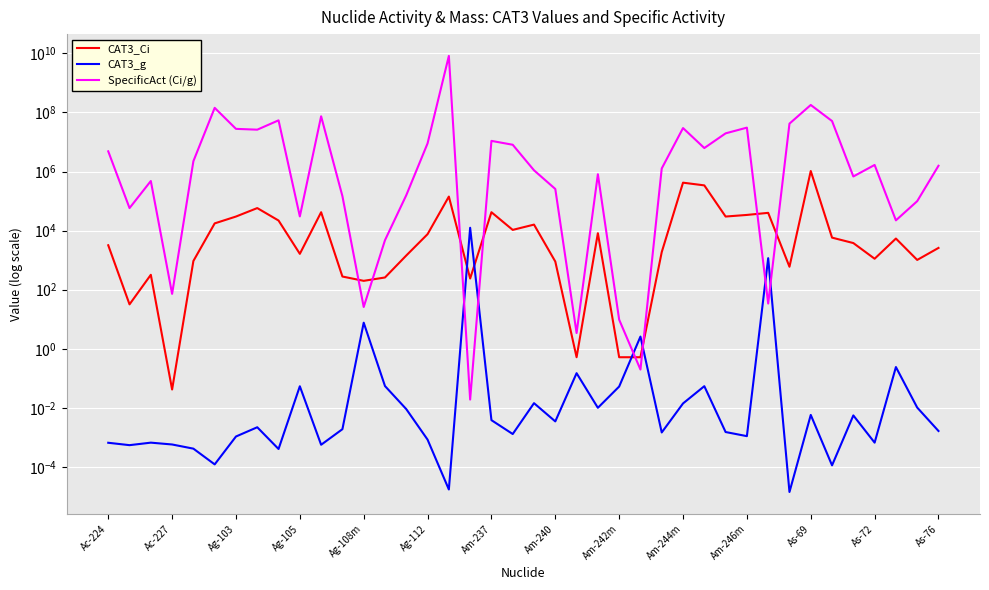

True or false: SpecificAct (Ci/g) has more than 2 interior local peaks.

True